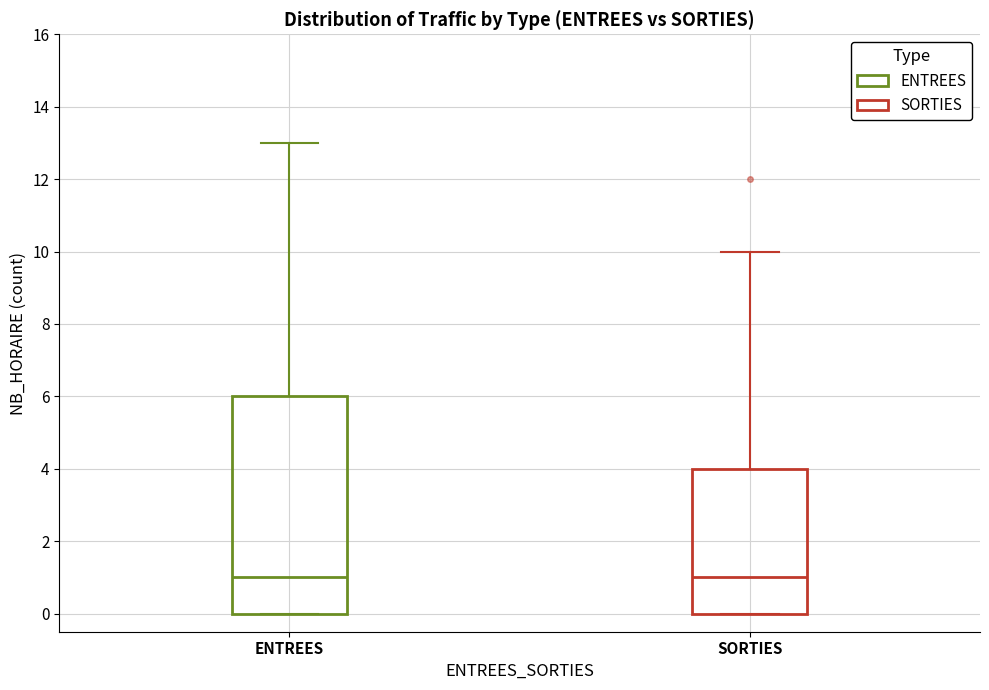

Where is the lower edge of the box for SORTIES on the y-axis? The values are not printed on the chart, so give them approximately, as read against the axis.

0